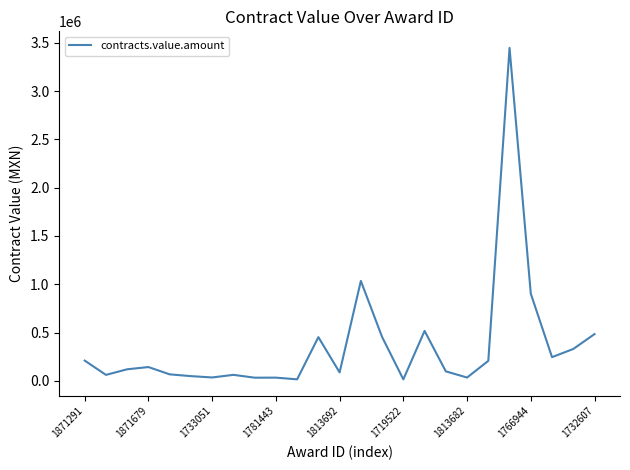

What is the difference between the maximum and minimum values?

3431874.8